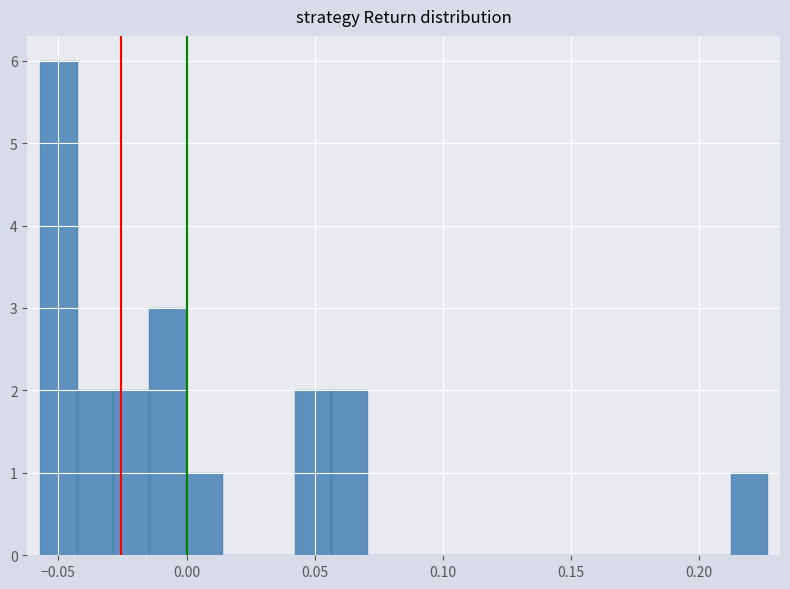

Read against the x-axis, roughly where is the centre of the tallest bar?

-0.050